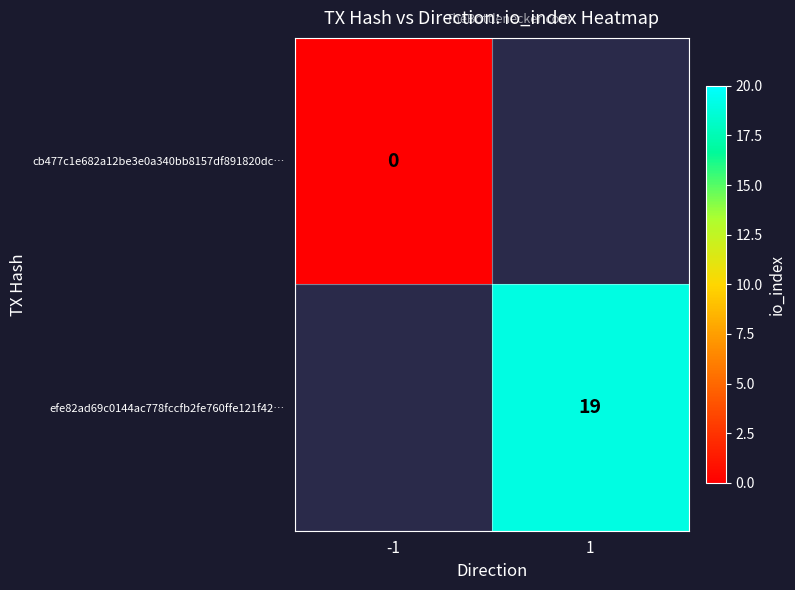

The efe82ad69c0144ac778fccfb2fe760ffe121f42… series shows 7 at 1. True or false?

False